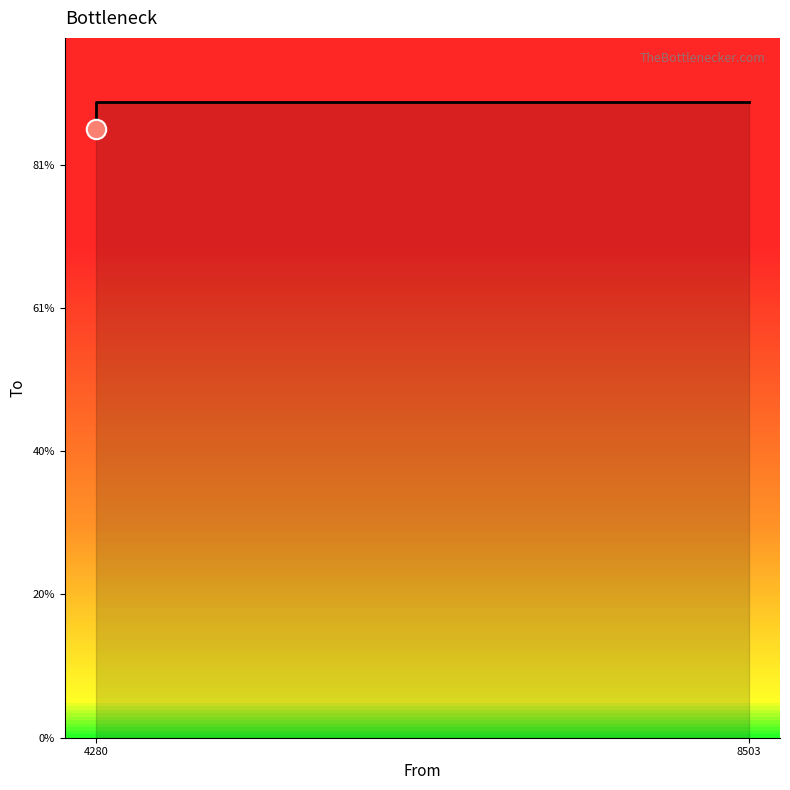

What is the difference between the maximum and minimum values?

381